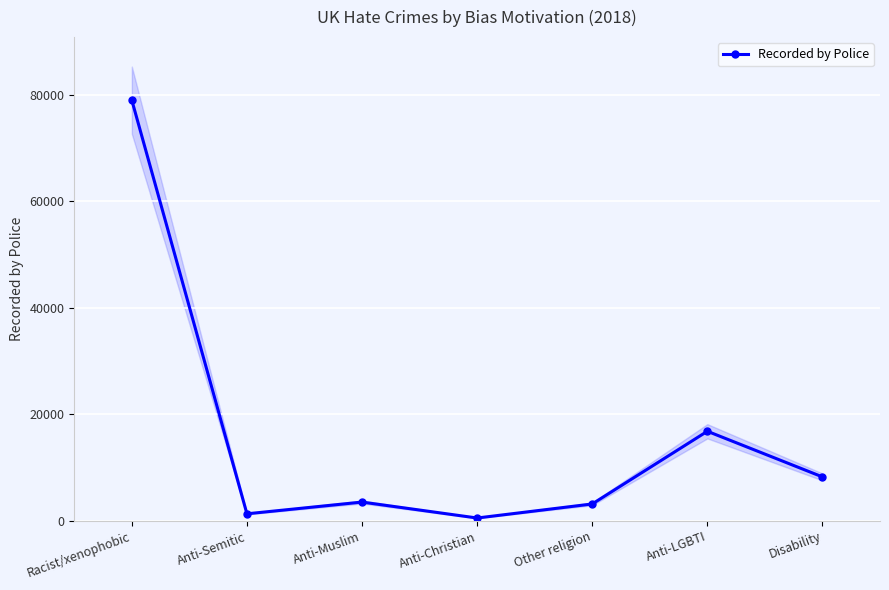

The value at Other religion is 3175. True or false?

True